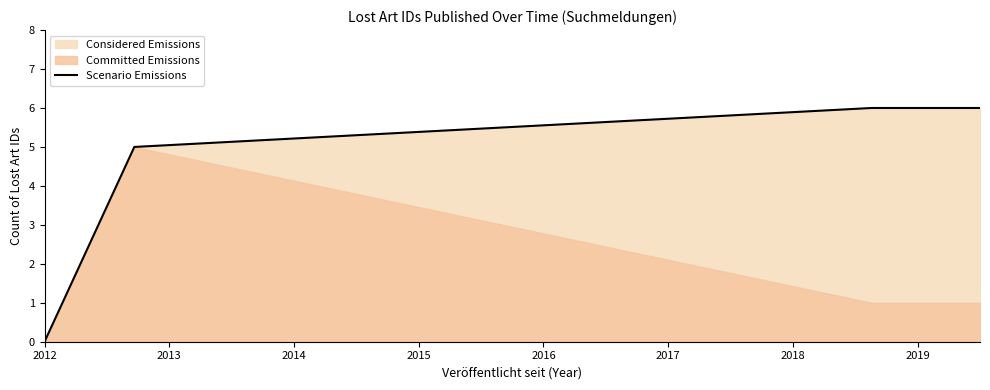

True or false: Scenario Emissions has more than 2 interior local peaks.

False